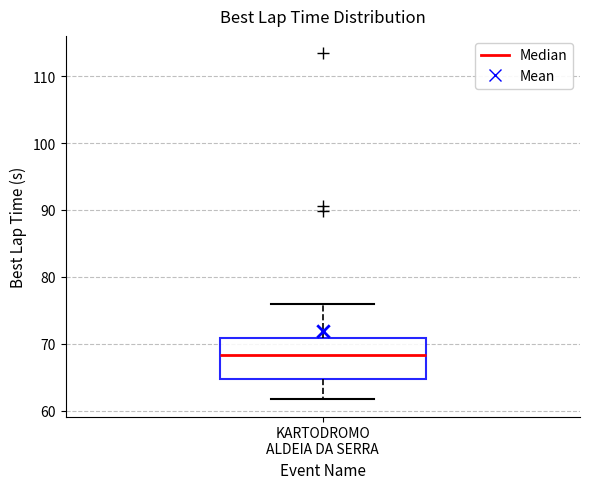

Where is the upper edge of the box for KARTODROMO ALDEIA DA SERRA on the y-axis? The values are not printed on the chart, so give them approximately, as read against the axis.

71